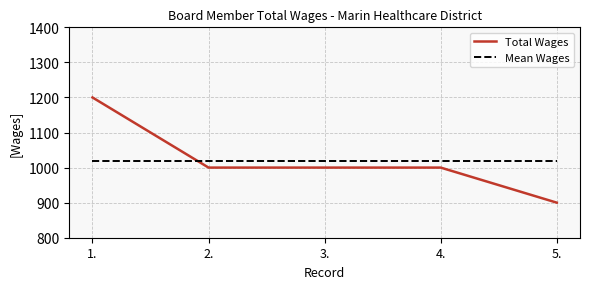

What value does the Total Wages series have at 1., to the nearest 10?

1200